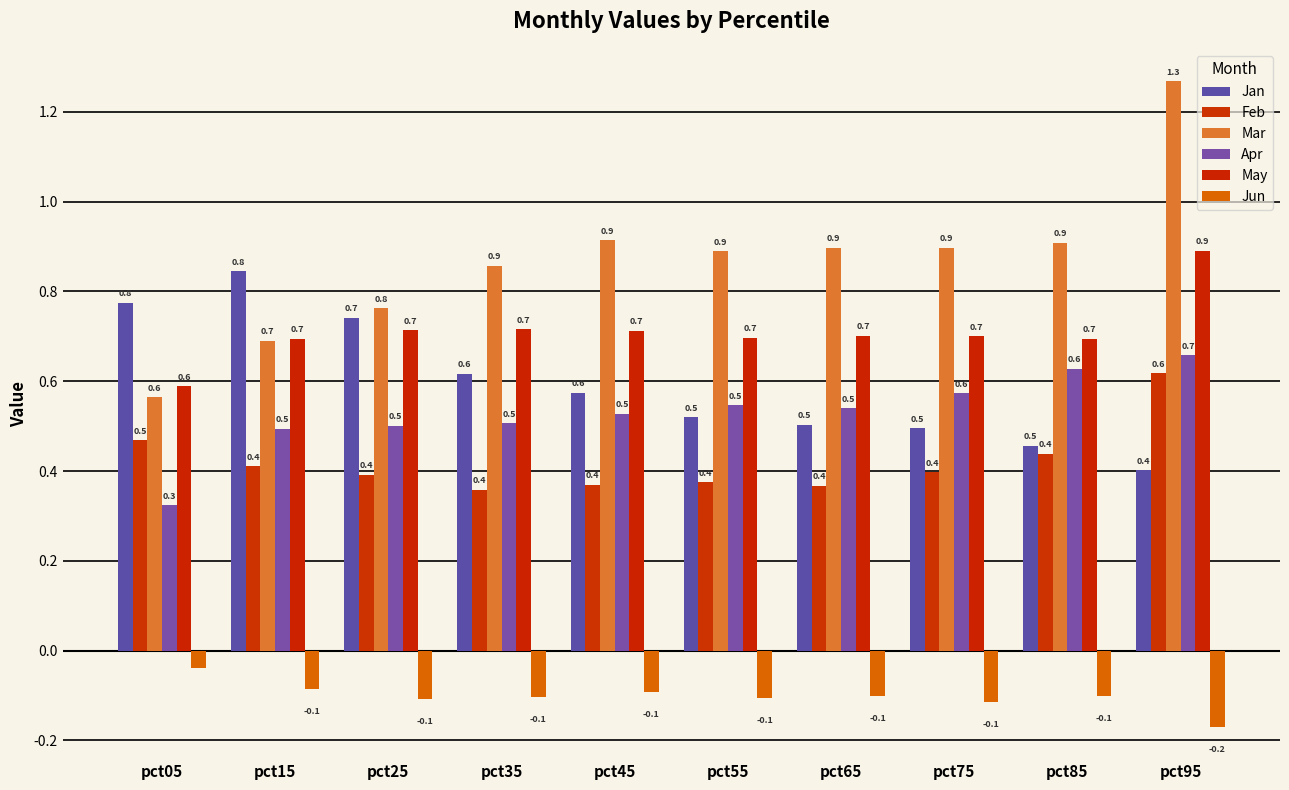

Are the bars horizontal?

No